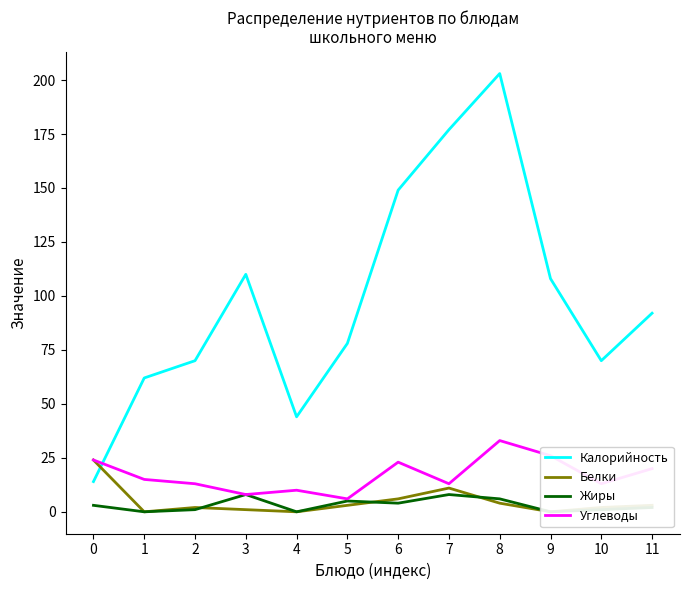

List the labels in order of Жиры value, largest first.

3, 7, 8, 5, 6, 0, 11, 2, 10, 1, 4, 9